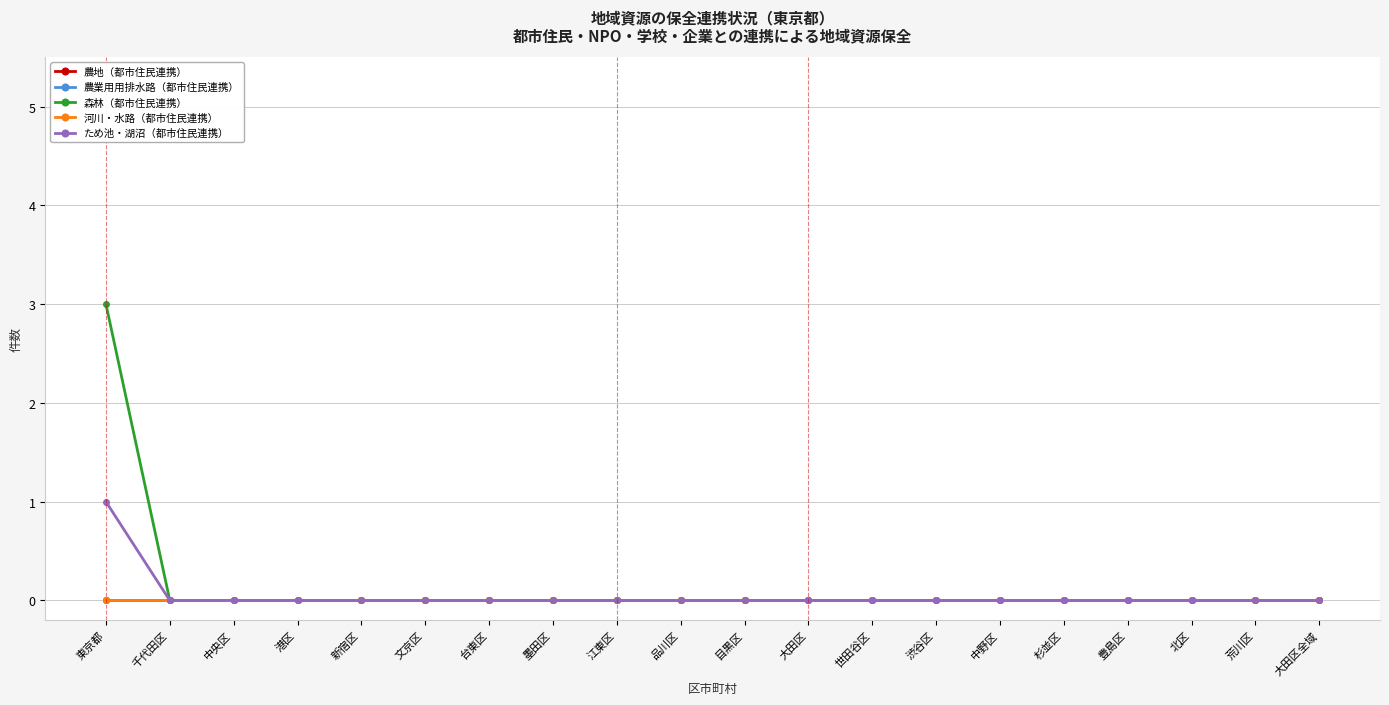

True or false: 河川・水路（都市住民連携） and ため池・湖沼（都市住民連携） intersect in this chart.

False